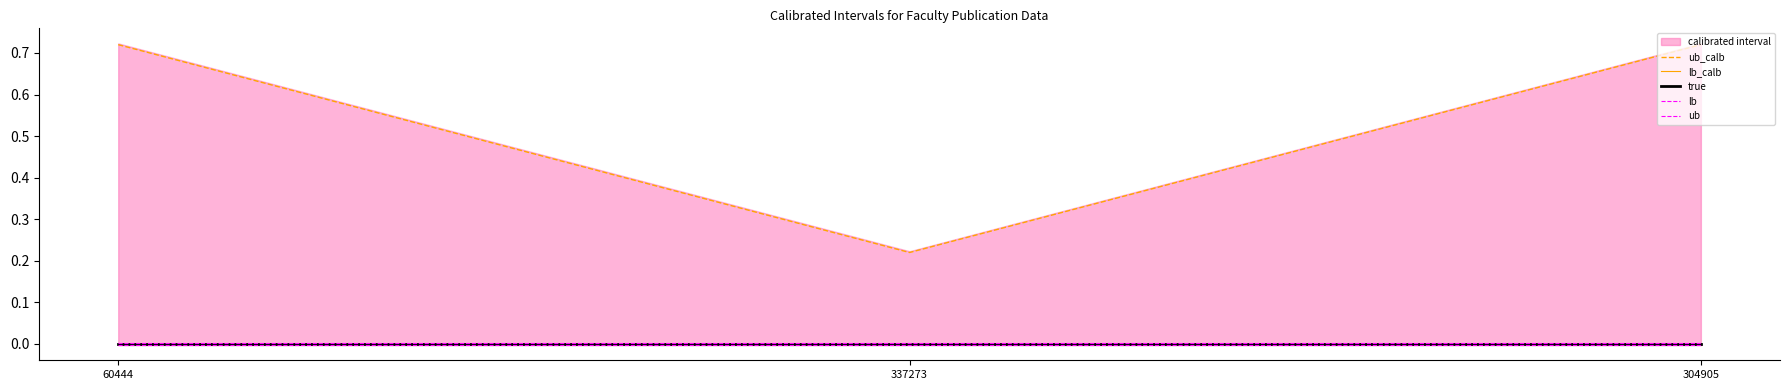

Reading left to right, what are all the values shown in this chart?

ub_calb: 60444=0.7	337273=0.2	304905=0.7
lb_calb: 60444=-0.0	337273=-0.0	304905=-0.0
true: 60444=0.0	337273=0.0	304905=0.0
lb: 60444=-0.0	337273=-0.0	304905=-0.0
ub: 60444=0.0	337273=0.0	304905=0.0